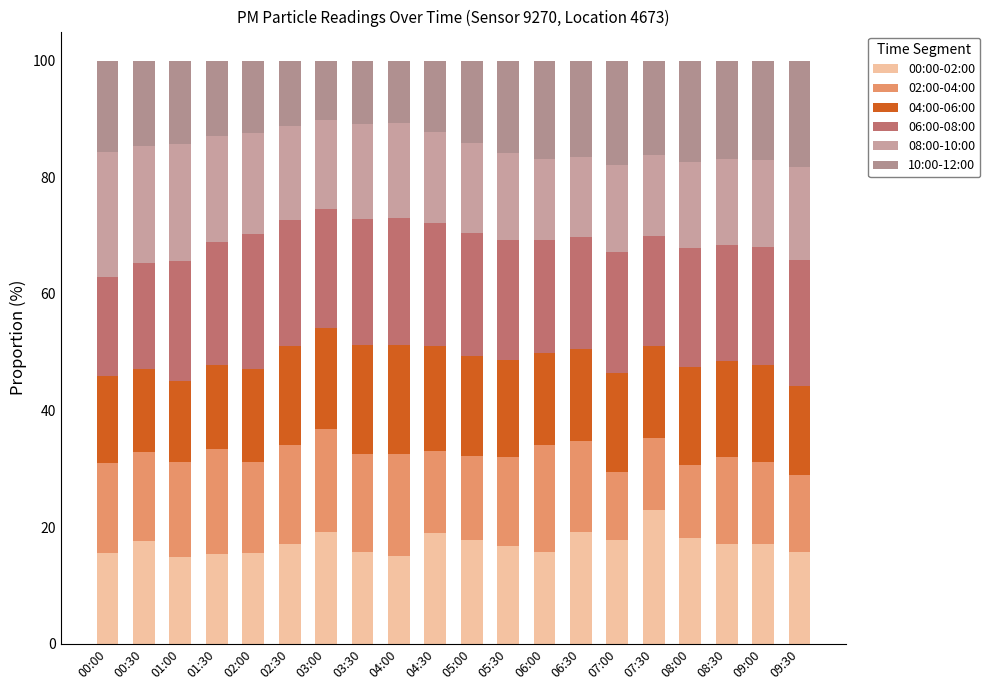

How many distinct data groups are displayed?

6